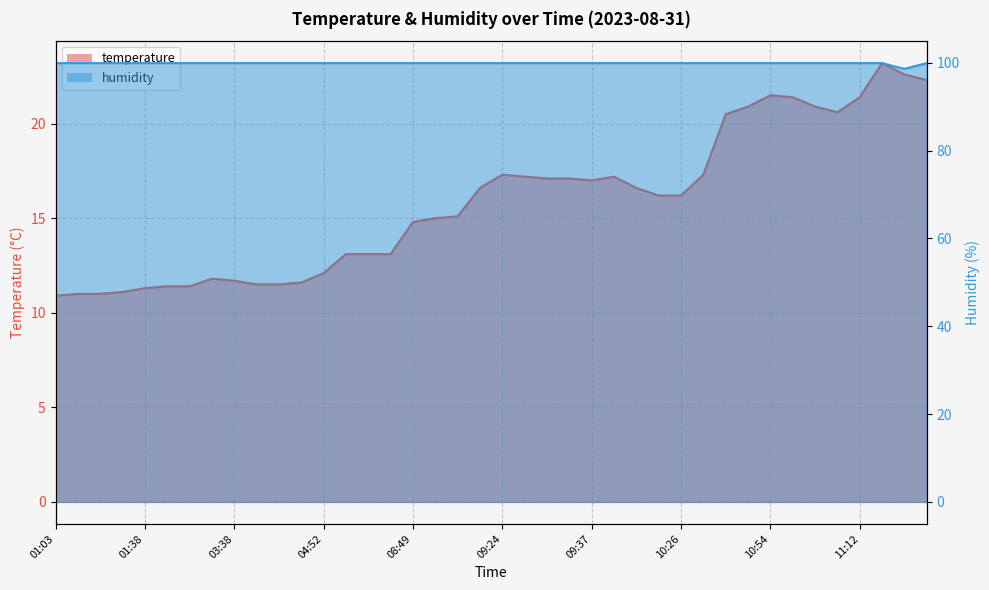

What is the minimum value shown in the chart?

10.9